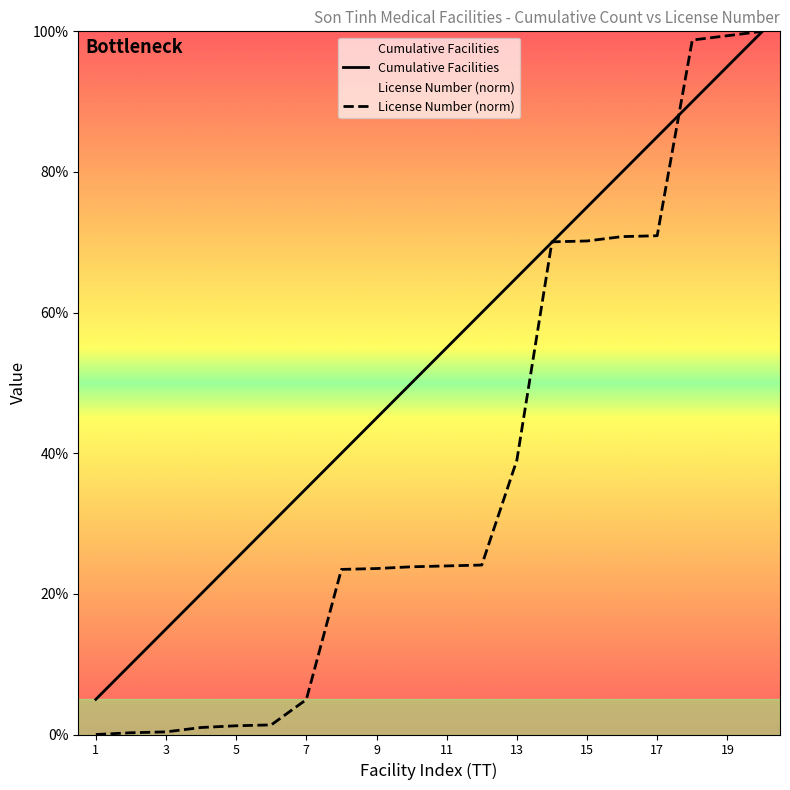

What is the approximate value of License Number (norm) at 17?

70.9